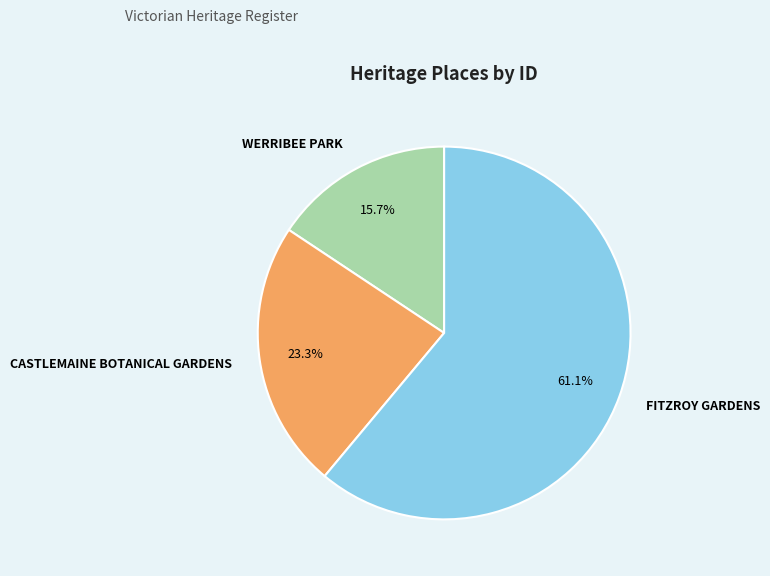

What percentage do FITZROY GARDENS and CASTLEMAINE BOTANICAL GARDENS together represent?

84.3%